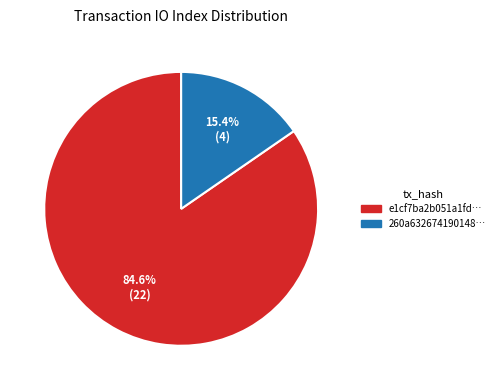

Does any single category account for the majority?

Yes